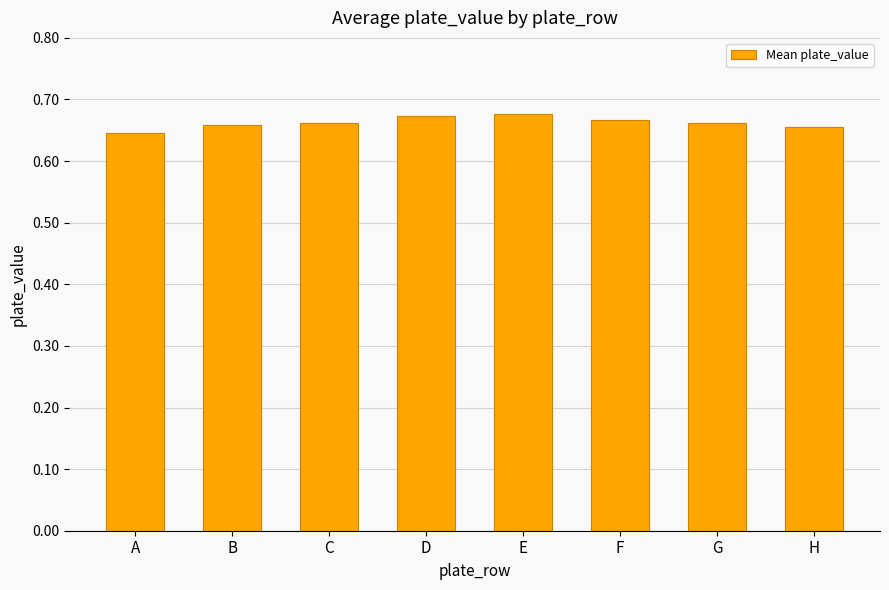

Count the values in the range 0 to 1.

8